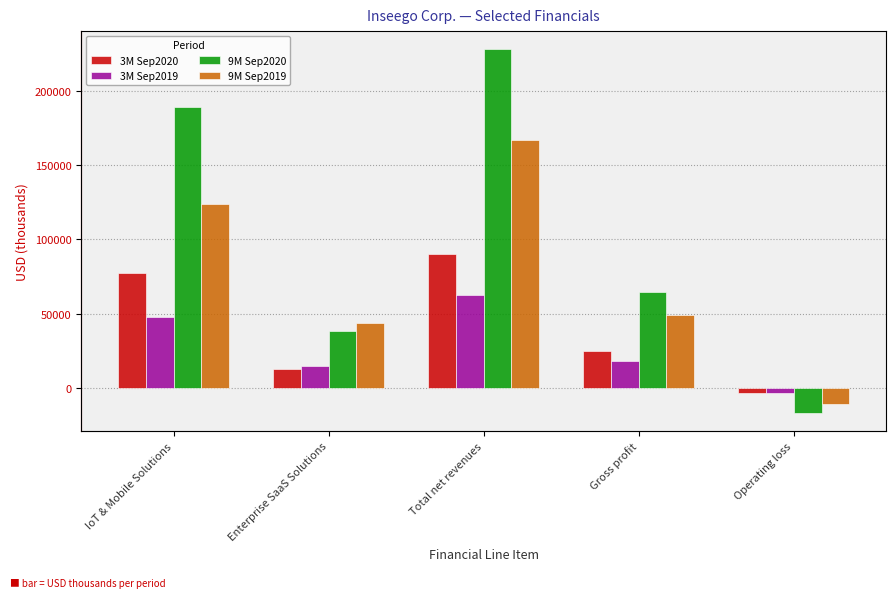

Rank the categories by 9M Sep2020 value from highest to lowest.

Total net revenues, IoT & Mobile Solutions, Gross profit, Enterprise SaaS Solutions, Operating loss